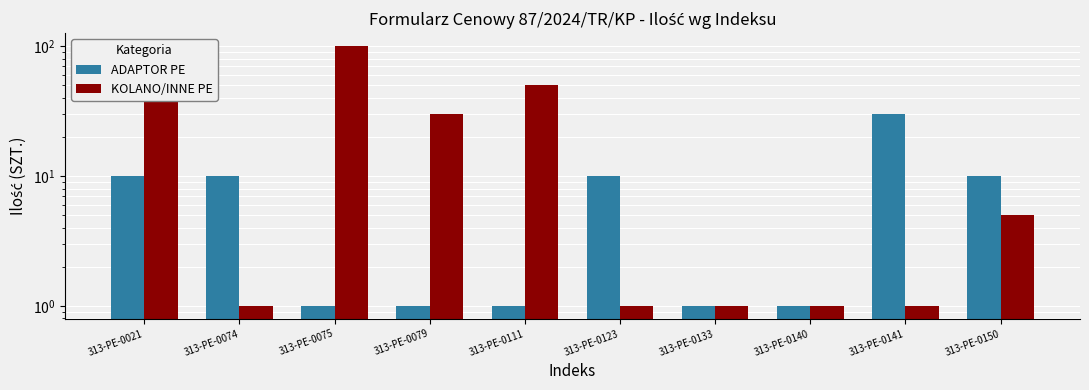

What is the value of the ADAPTOR PE bar at the 5th from the left?

1